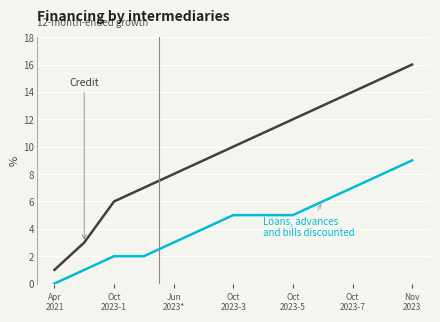

What is the maximum value shown in the chart?

16